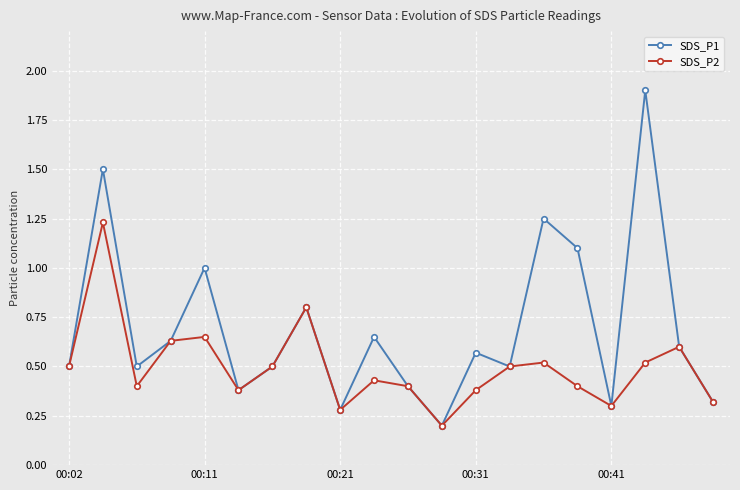

What is the value of the SDS_P2 point at the 14th from the left?

0.5